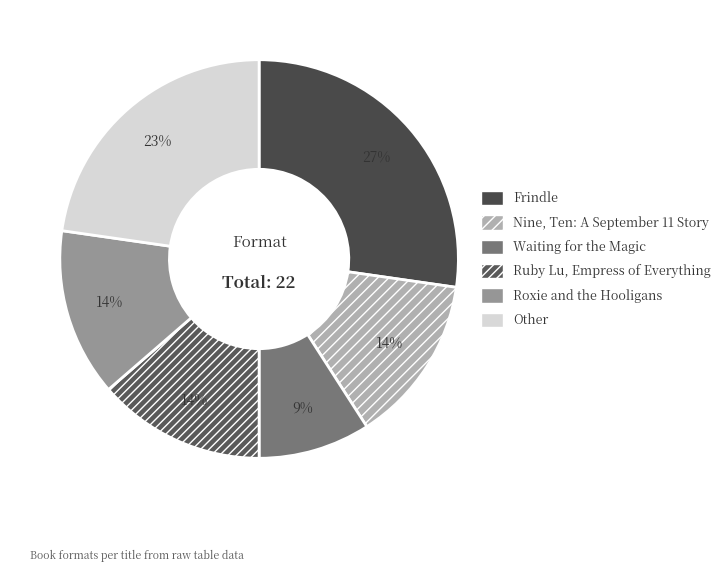

To the nearest percent, what portion does Other represent?

23%